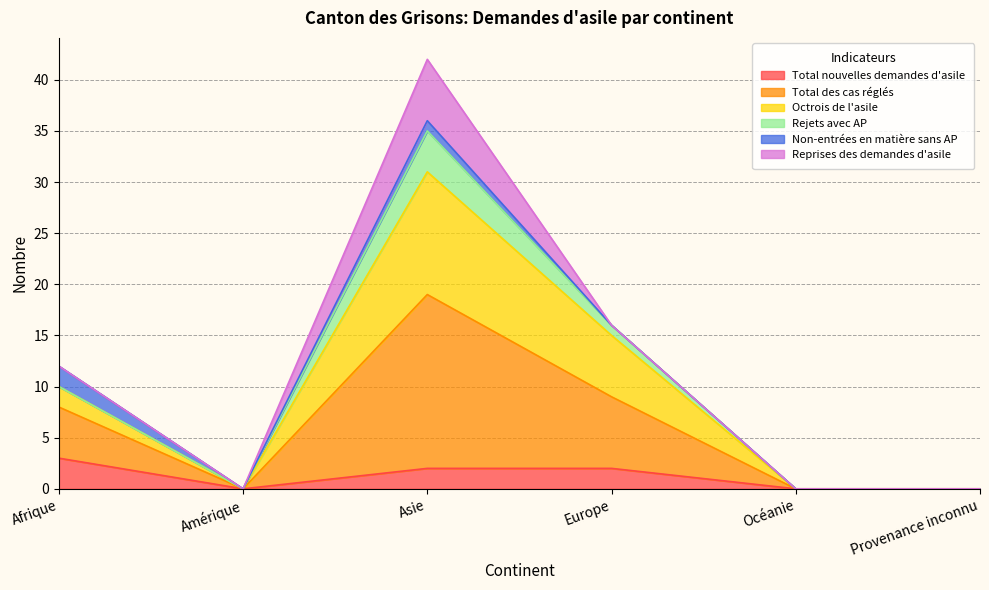

True or false: Octrois de l'asile and Total nouvelles demandes d'asile intersect in this chart.

False